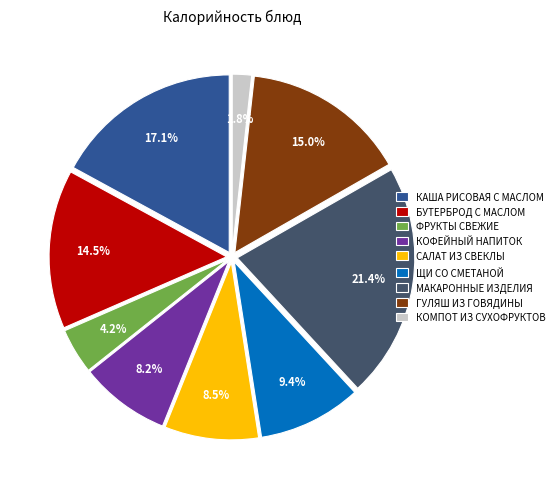

Do БУТЕРБРОД С МАСЛОМ and МАКАРОННЫЕ ИЗДЕЛИЯ together represent more than half of the pie?

No